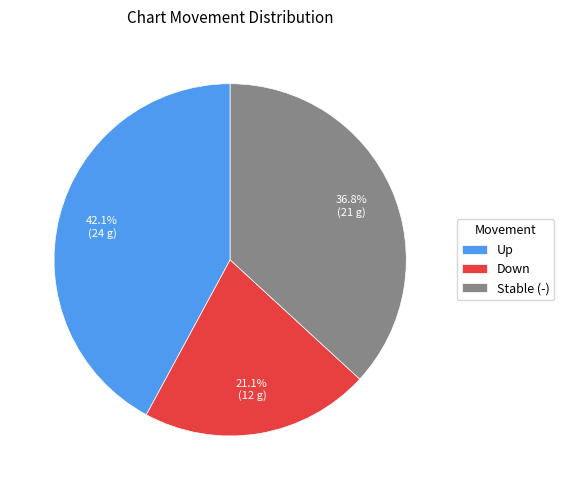

To the nearest percent, what is the average slice percentage?

33%